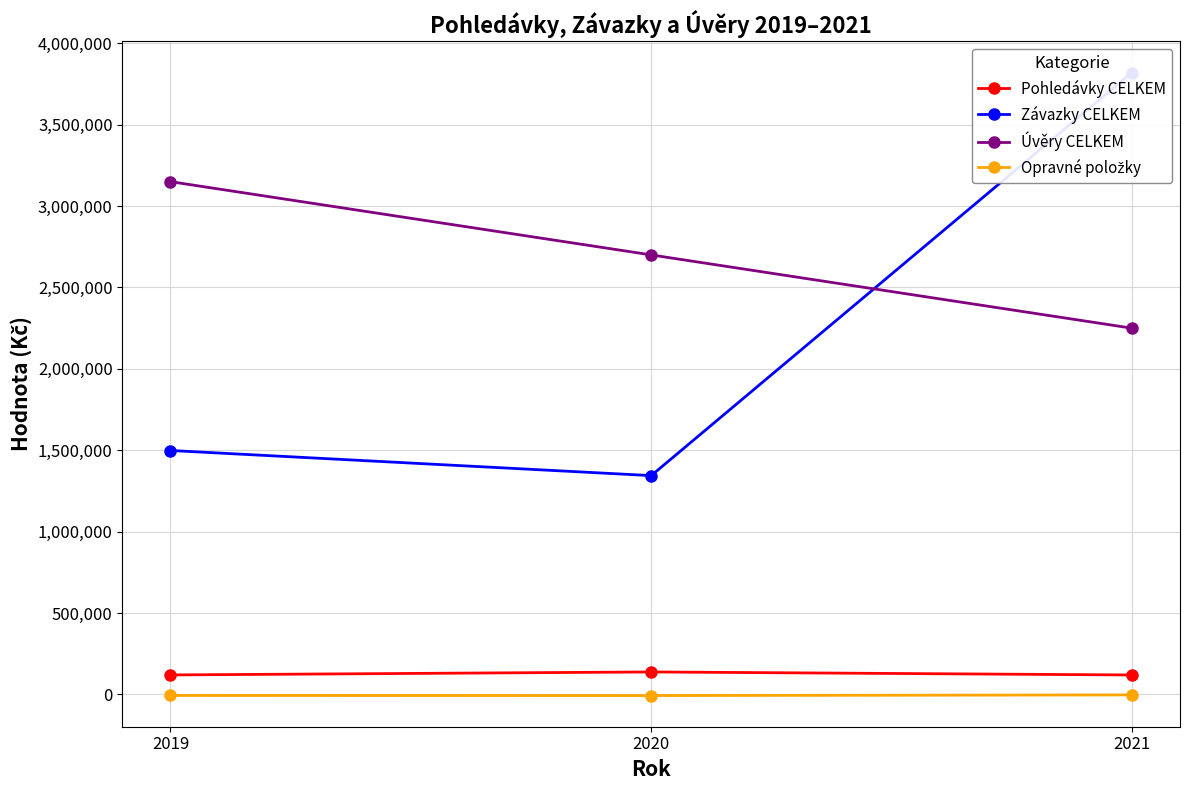

Is it true that Úvěry CELKEM equals 4146174.3 at 2019?

False